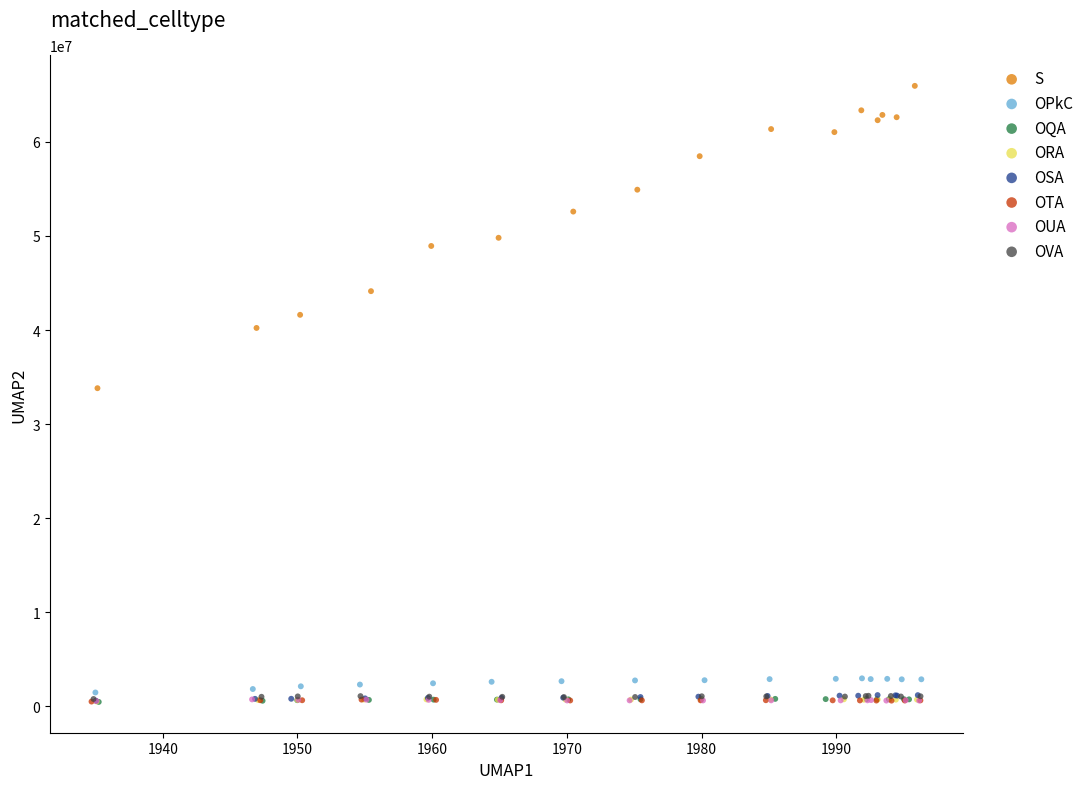

Which series has the largest Y range (max minus min)?

S